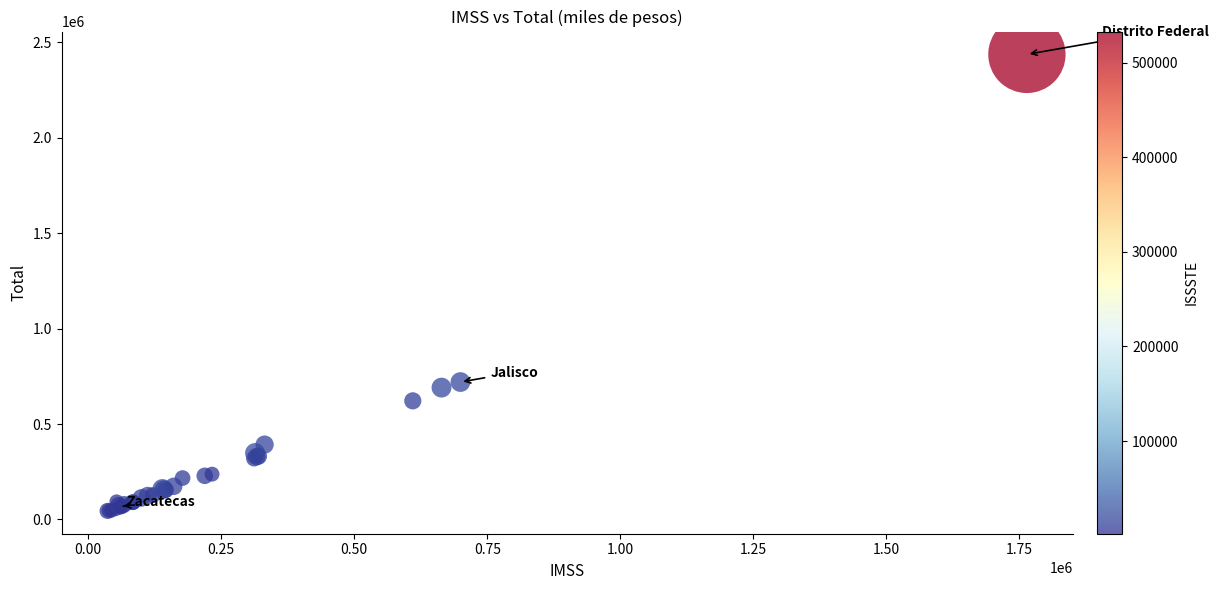

What Y value in the scatter plot is closest to 1240583?

719765.8